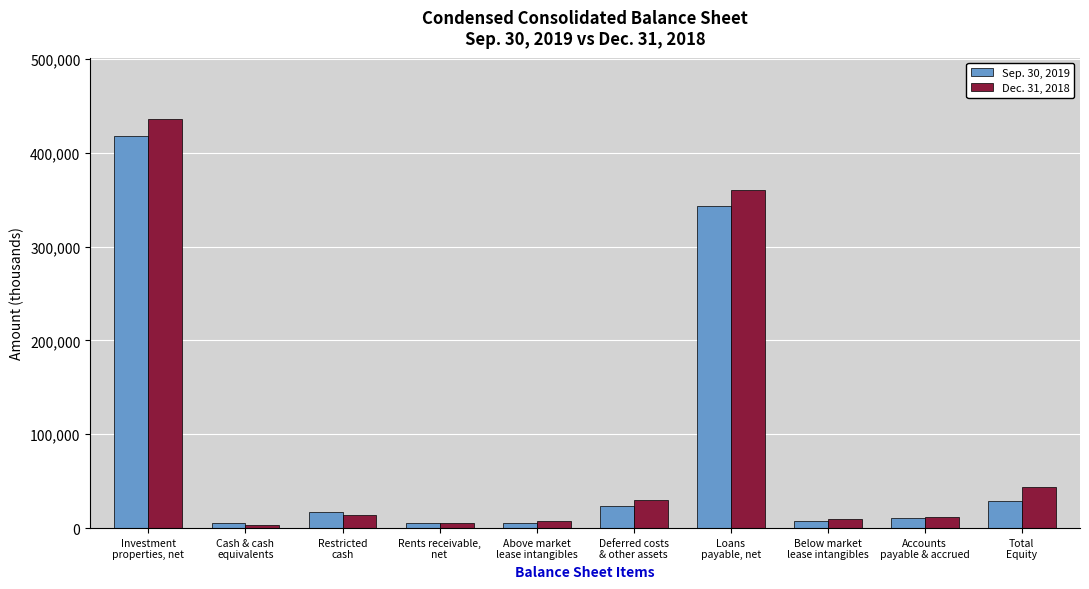

What is the difference between the second highest and minimum values in the Dec. 31, 2018 series?

356646